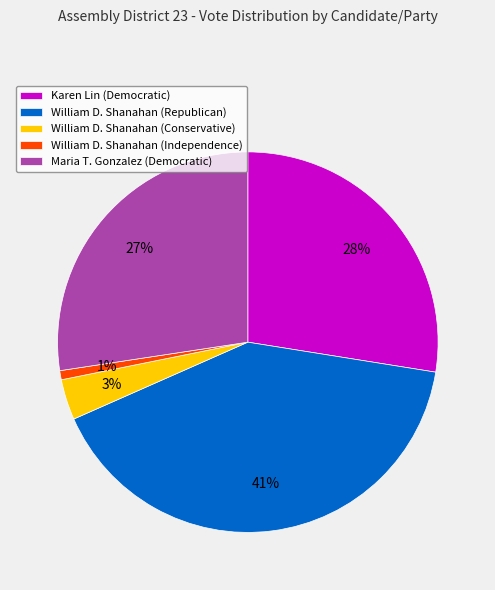

How many segments does this pie chart have?

5